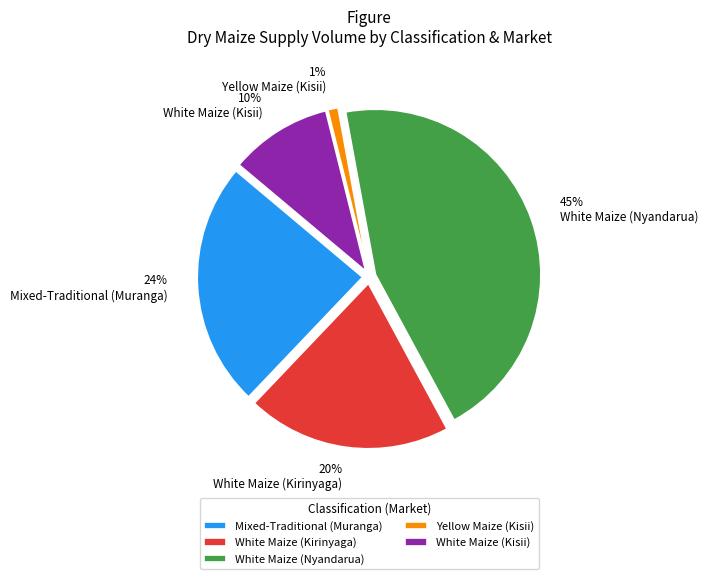

How many slices are in this pie chart?

5